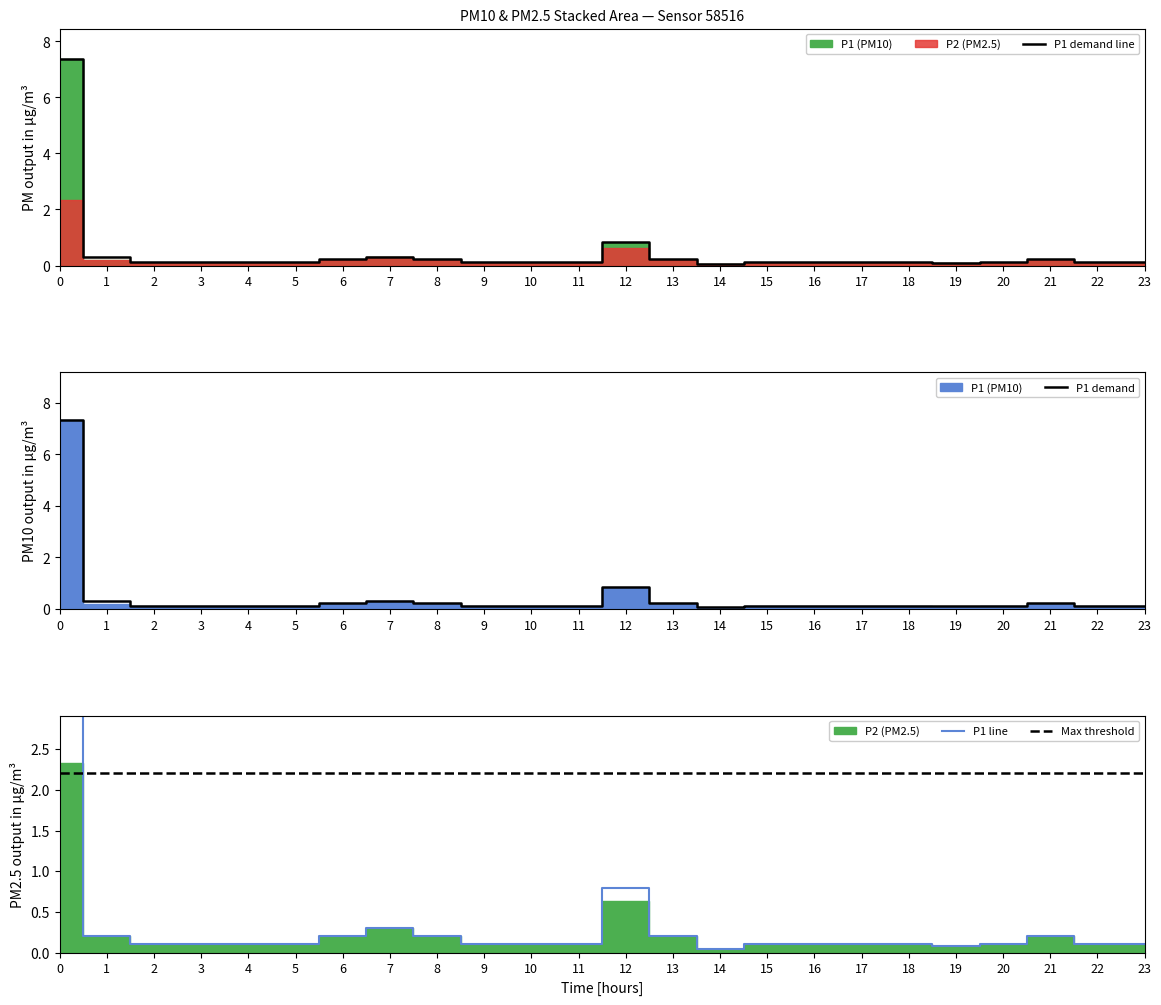

Is it true that P1 demand line equals 0.1 at 23?

True